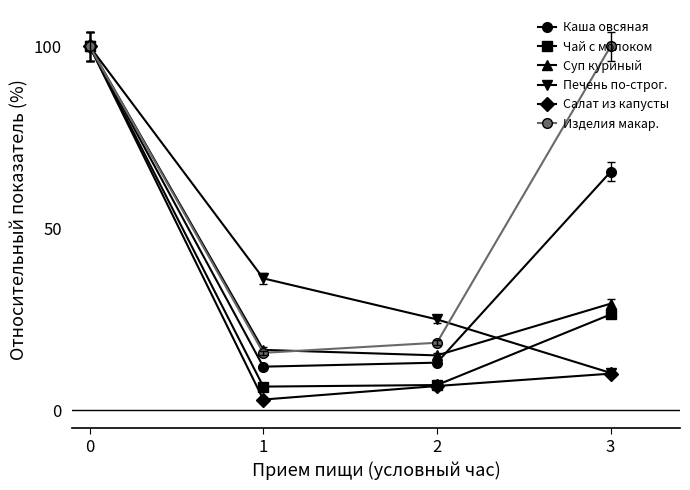

True or false: Печень по-строг. has more than 2 points higher than both neighbors.

False